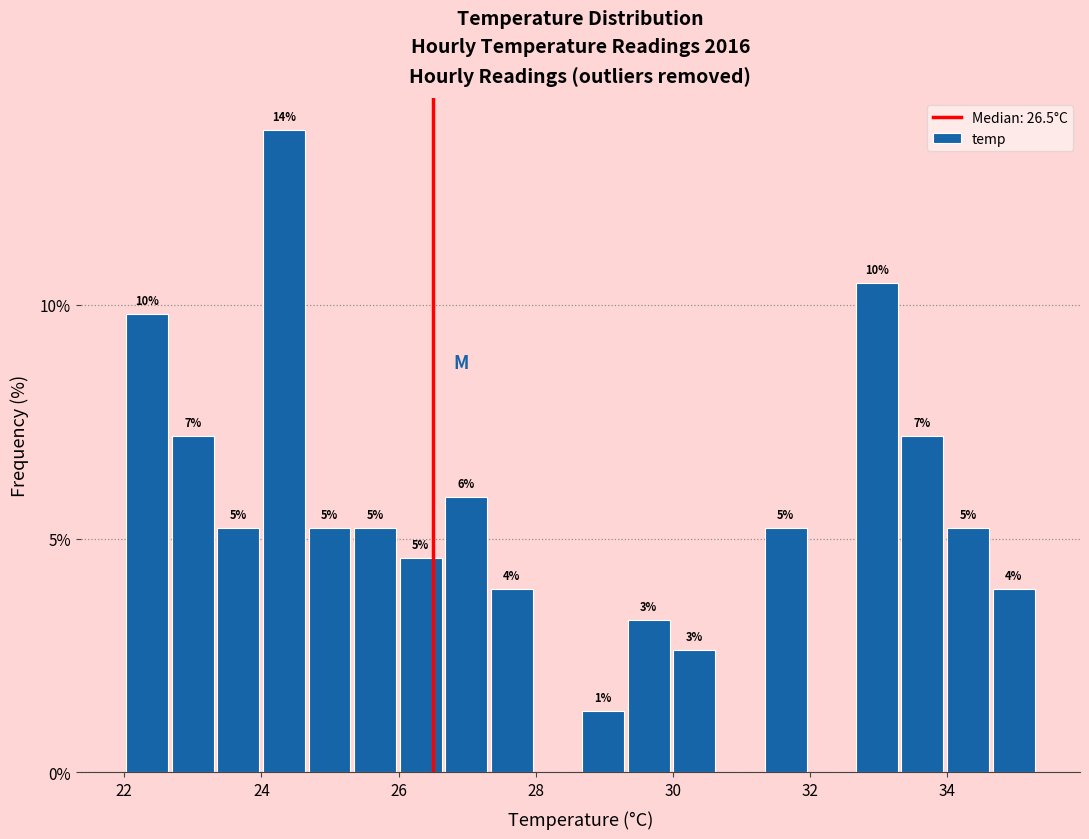

Read against the x-axis, roughly where is the centre of the tallest bar?

24.4